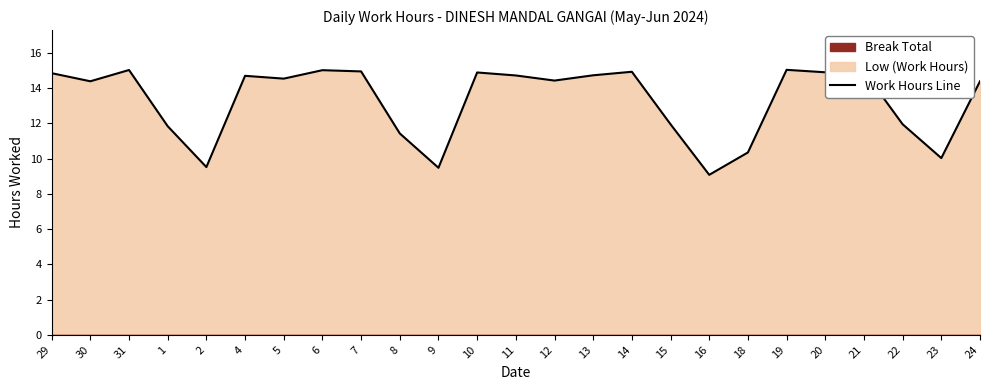

At which category does the data reach its first local peak?

31